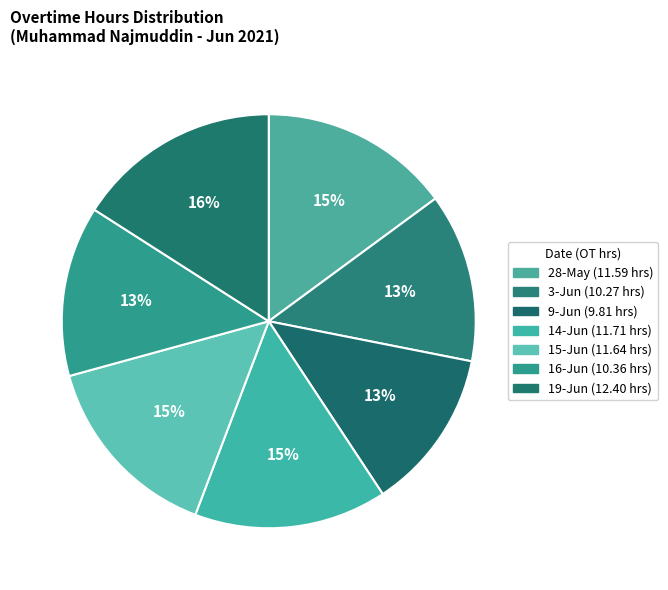

Does any single category account for the majority?

No